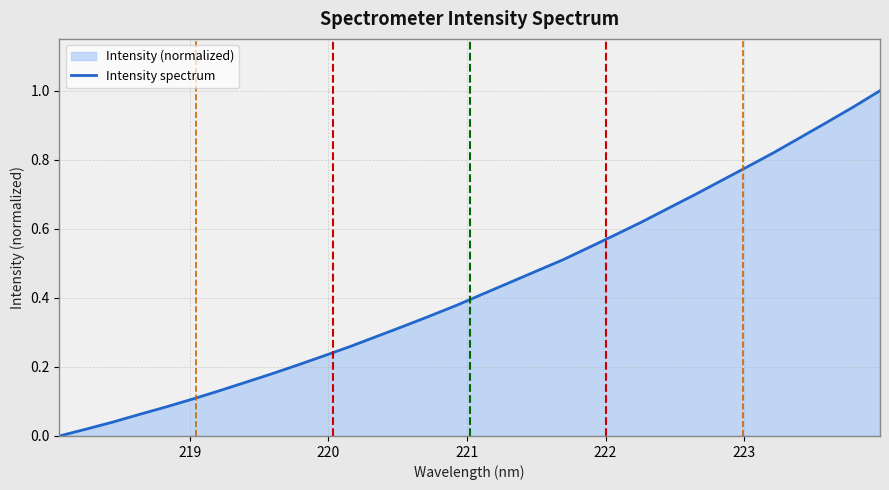

What is the value of the 25th point from the left?

0.7